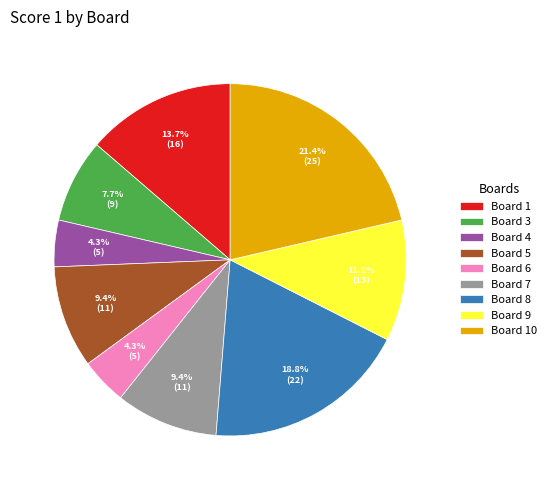

To the nearest percent, what percentage of the pie is Board 1?

14%